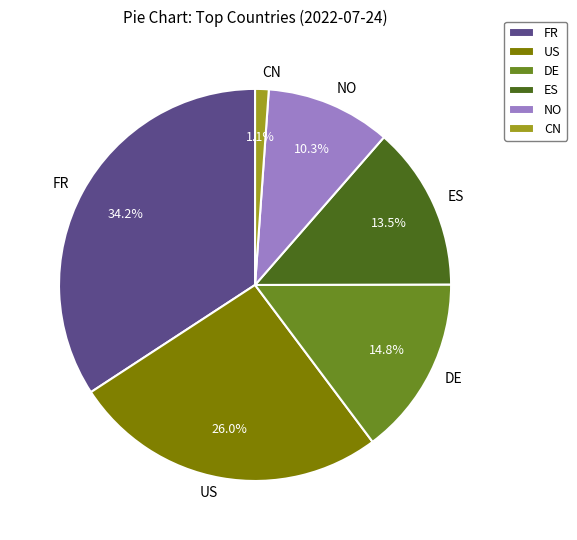

Count the number of slices in the pie.

6